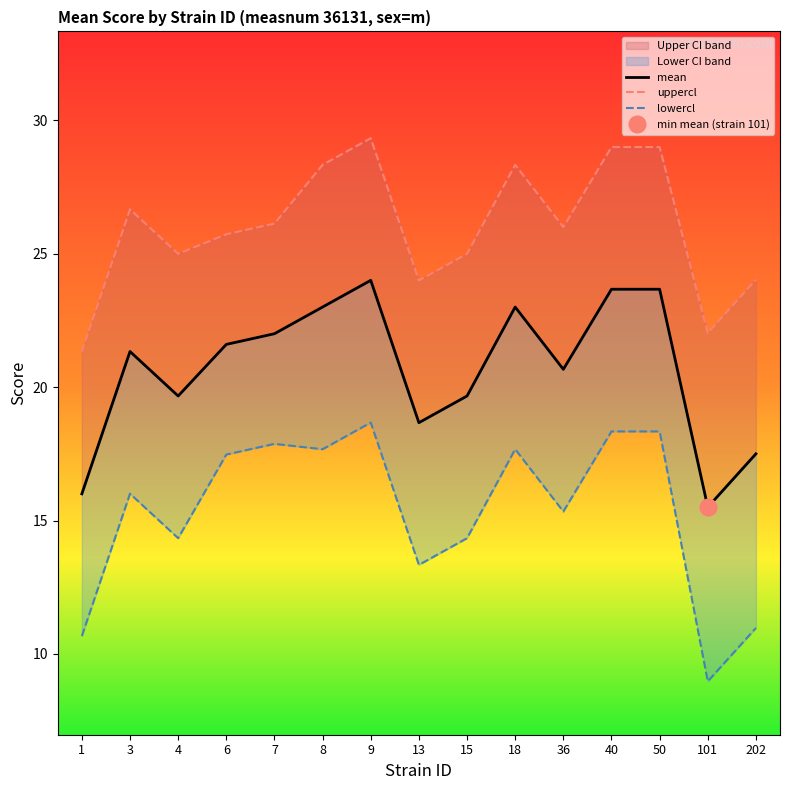

Reading left to right, what are all the values shown in this chart?

mean: 1=16.0	3=21.3	4=19.7	6=21.6	7=22.0	8=23.0	9=24.0	13=18.7	15=19.7	18=23.0	36=20.7	40=23.7	50=23.7	101=15.5	202=17.5
uppercl: 1=21.3	3=26.7	4=25.0	6=25.7	7=26.1	8=28.3	9=29.3	13=24.0	15=25.0	18=28.3	36=26.0	40=29.0	50=29.0	101=22.0	202=24.0
lowercl: 1=10.7	3=16.0	4=14.3	6=17.5	7=17.9	8=17.7	9=18.7	13=13.3	15=14.3	18=17.7	36=15.3	40=18.3	50=18.3	101=9.0	202=11.0